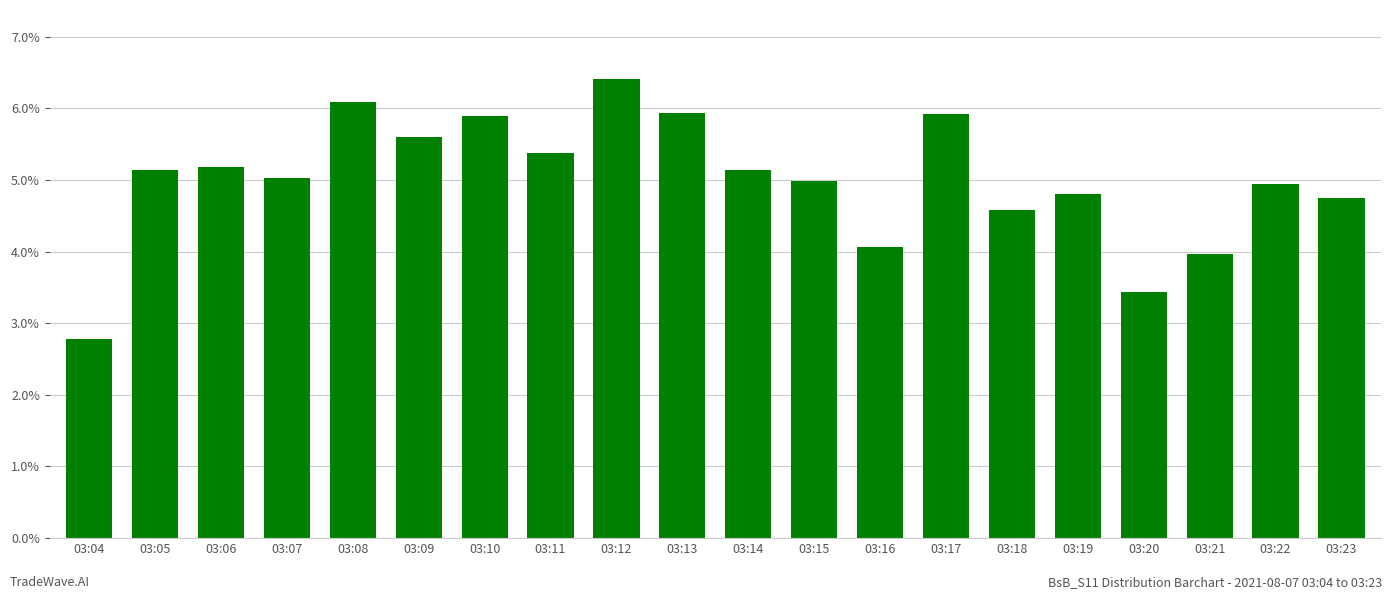

What is the greatest value displayed?

0.1